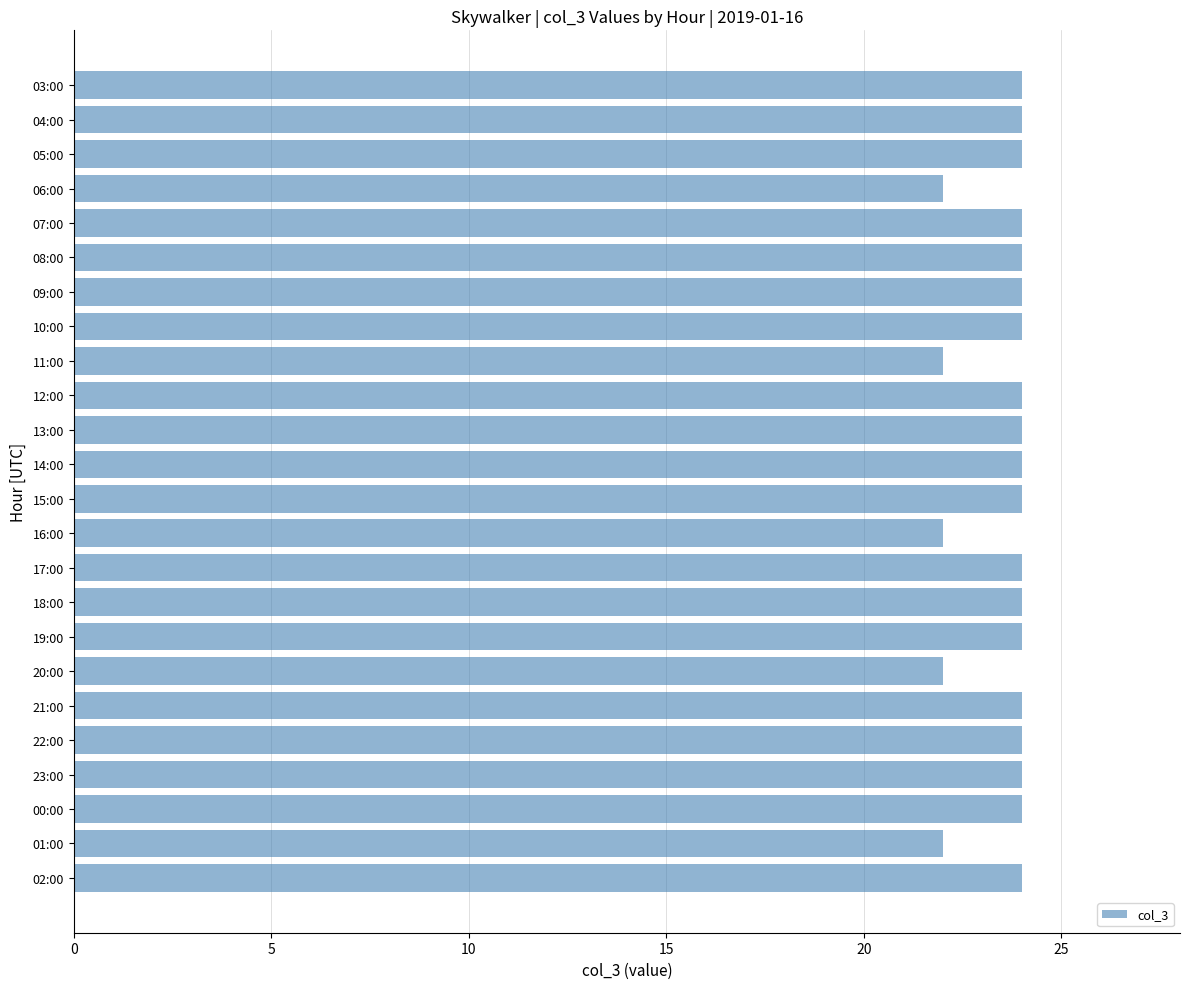

True or false: the data shows 37 at 16:00.

False